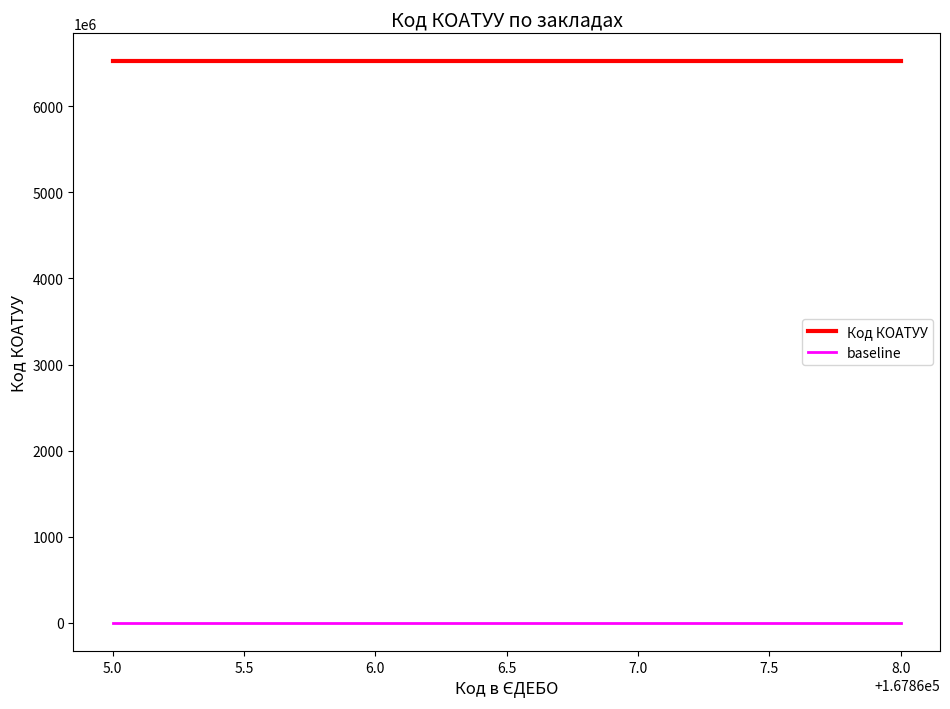

What is the total value across all series at 6.0?

6521255100